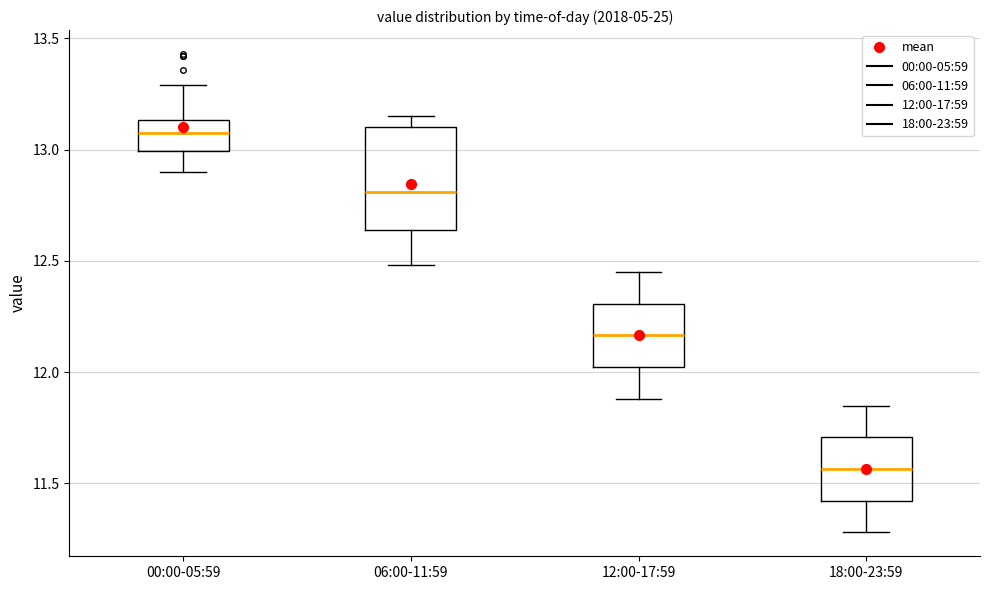

Comparing the boxes themselves (not the whiskers), which one is the tallest?

06:00-11:59